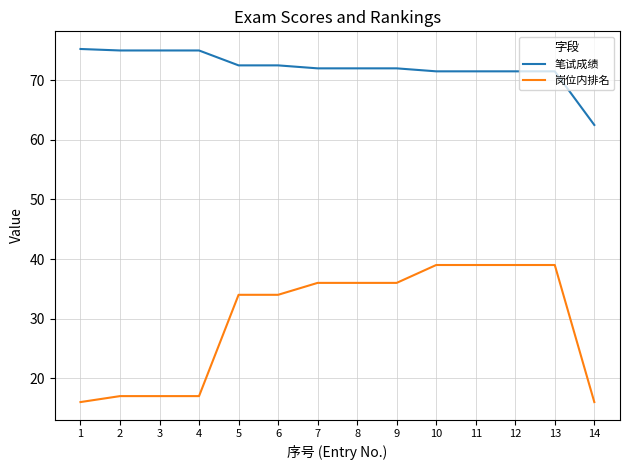

What is the total value across all series at 10?

110.5